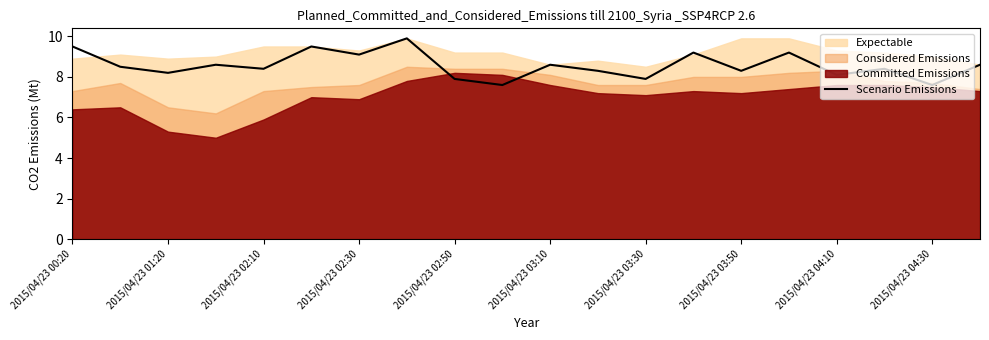

Is it true that Scenario Emissions equals 8.3 at 2015/04/23 03:50?

True